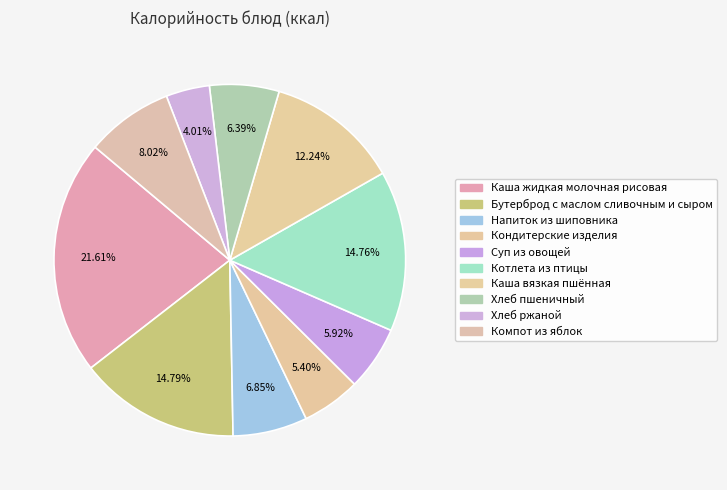

How many slices are in this pie chart?

10